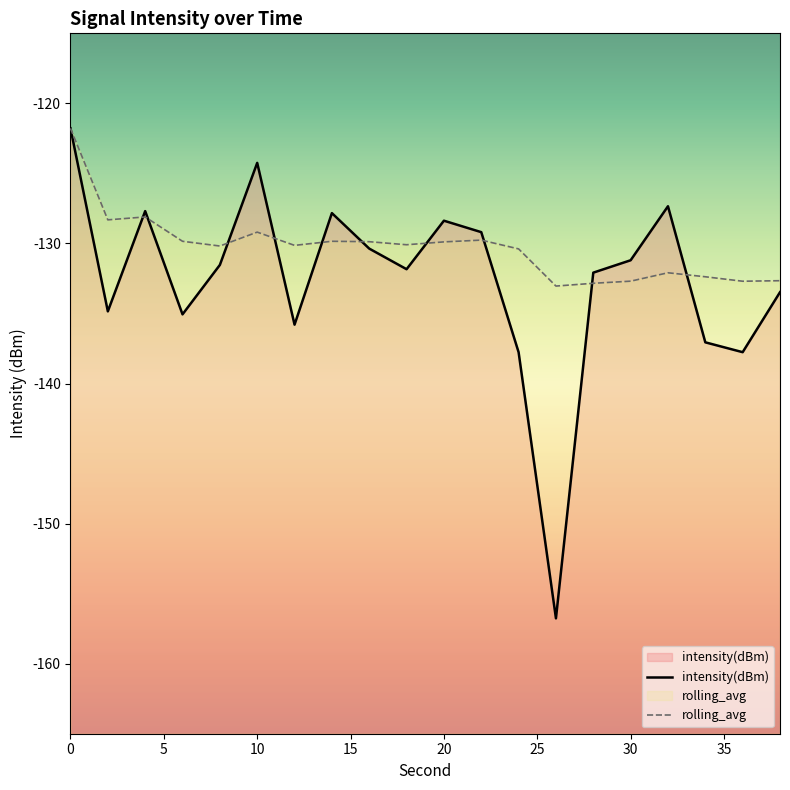

The intensity(dBm) series shows -130.4 at 16. True or false?

True